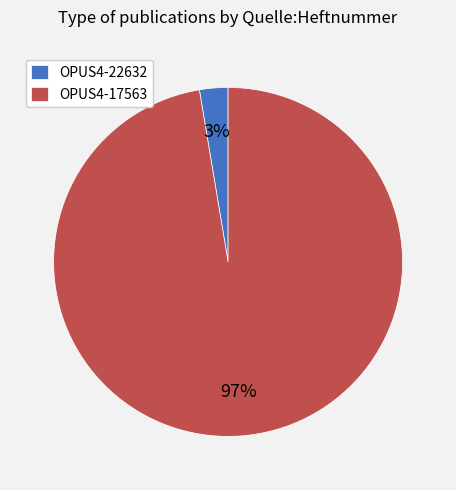

Which slice is the largest?

OPUS4-17563